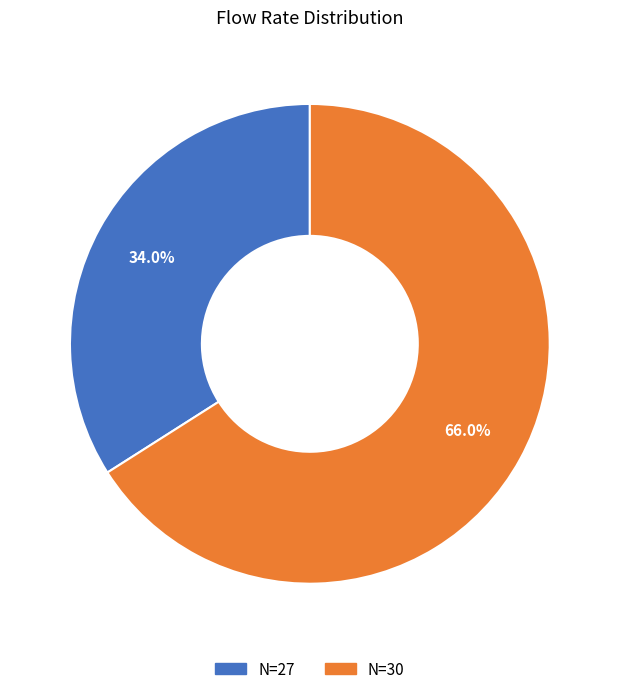

Which slice is the largest?

N=30